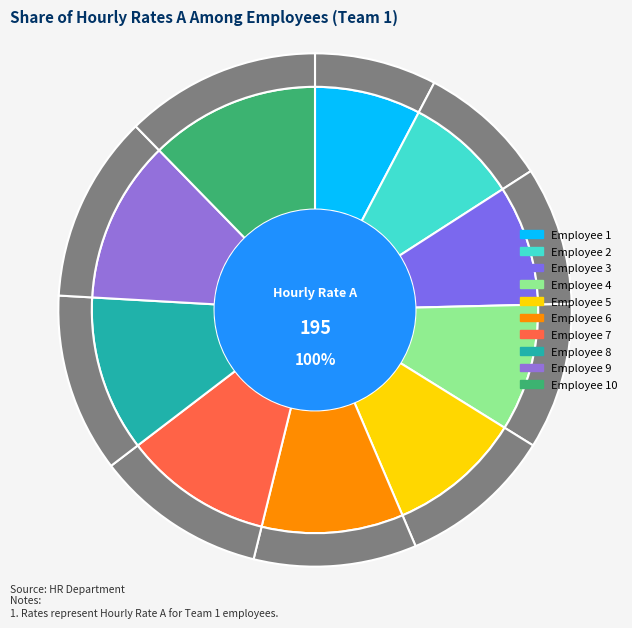

True or false: Employee 9 accounts for 19% of the total.

False